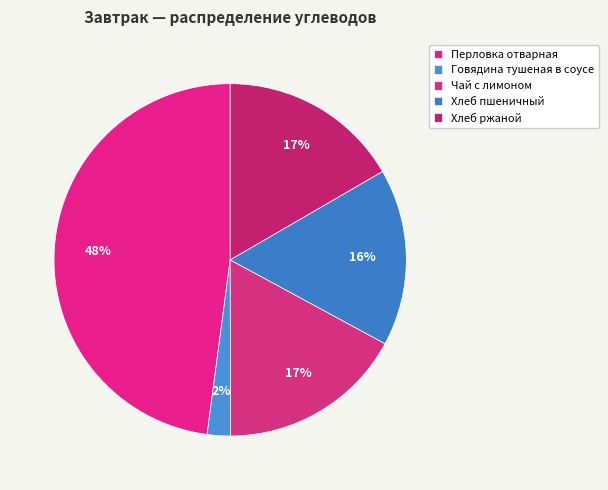

What is the total percentage of Хлеб ржаной and Перловка отварная?

64.5%